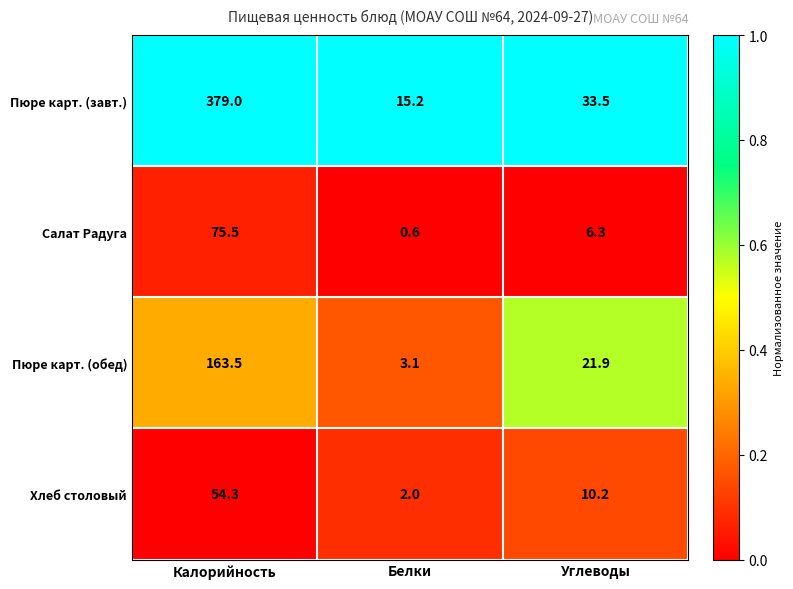

How many values in the Хлеб столовый series exceed 10?

2